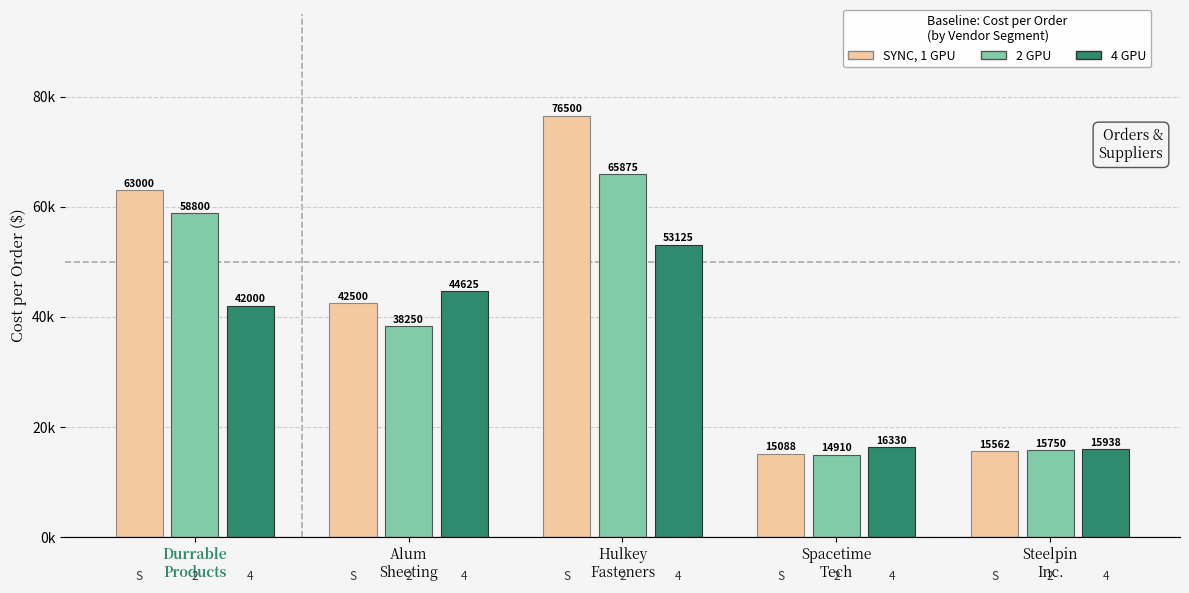

What are all the series names shown in the legend?

SYNC, 1 GPU, 2 GPU, 4 GPU